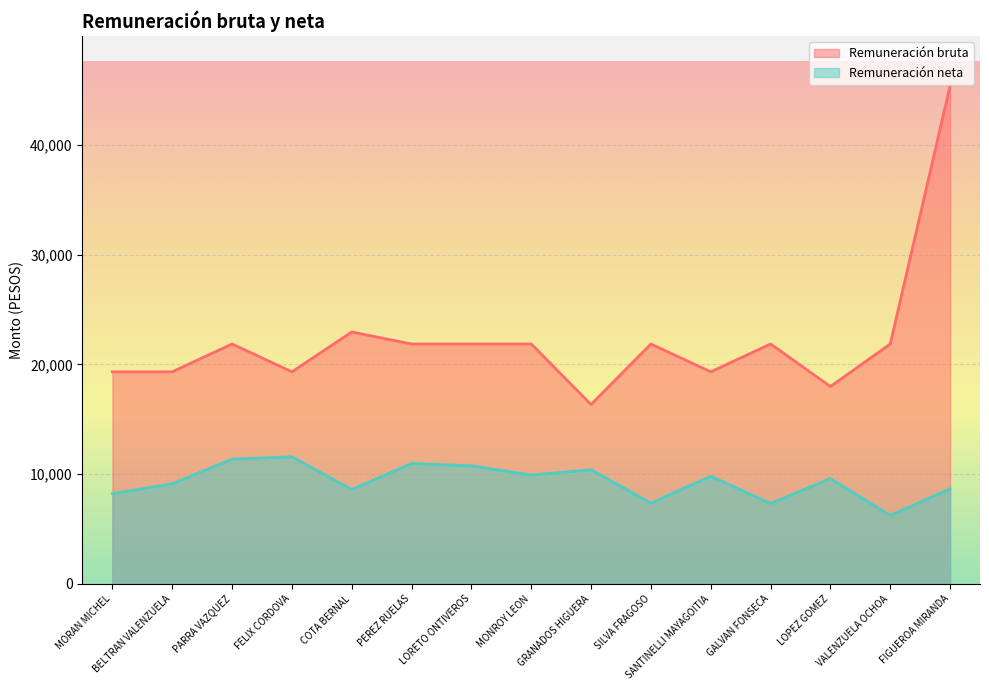

What is the sum of all Remuneración bruta values?

333113.8